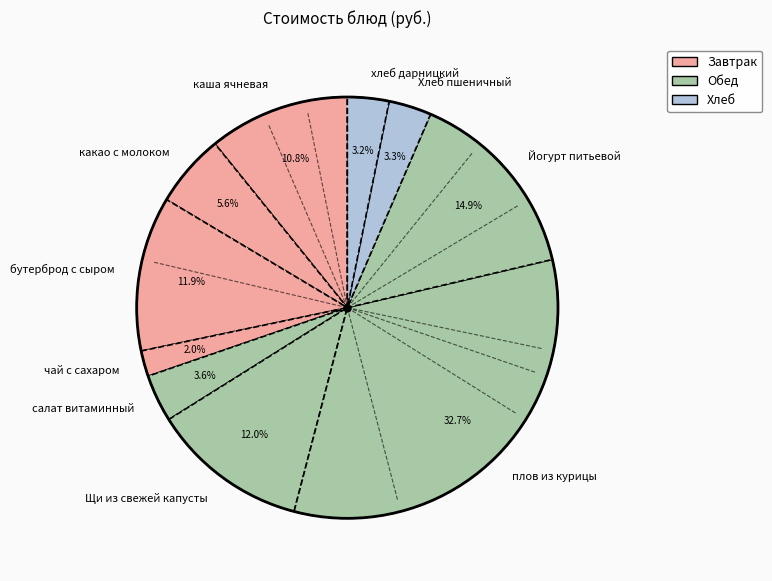

Is it true that хлеб дарницкий is 3% of the pie?

True